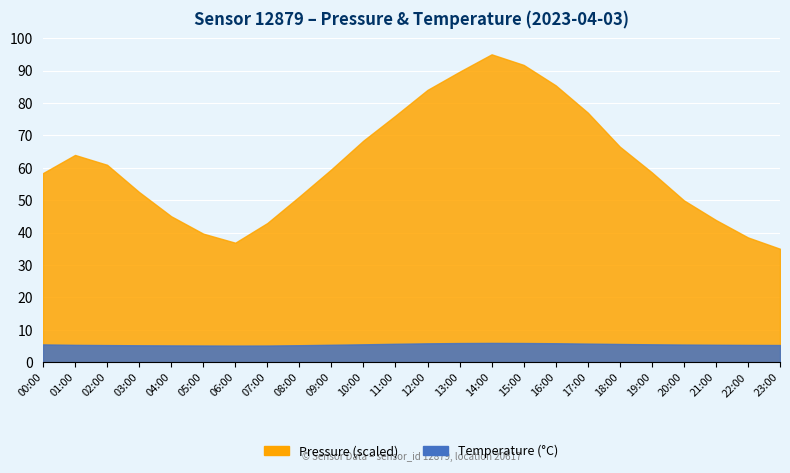

The value of pressure at 16:00 is 132.7. True or false?

False